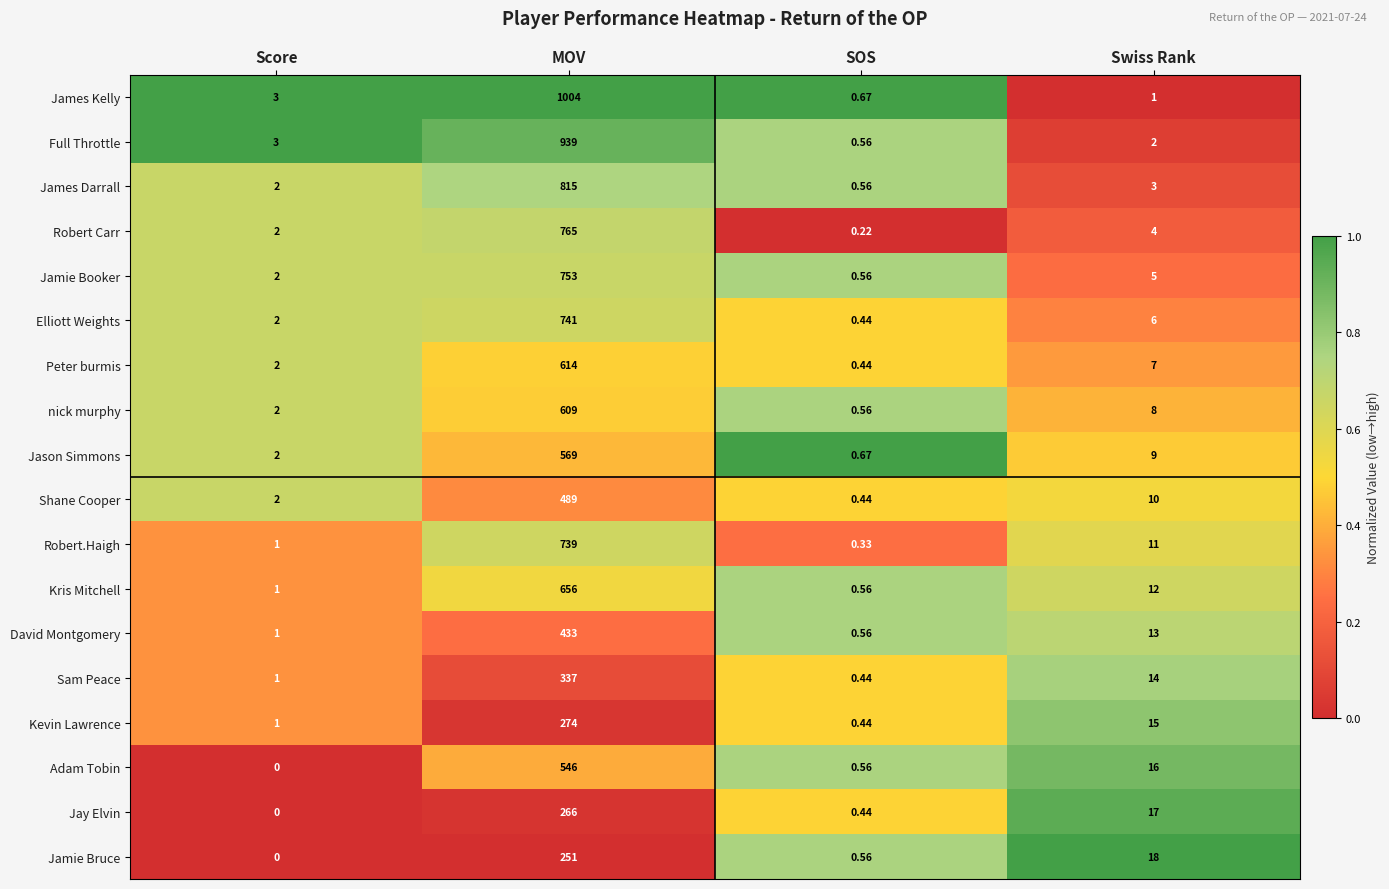

List the series in order of their peak value, highest first.

James Kelly, Full Throttle, James Darrall, Robert Carr, Jamie Booker, Elliott Weights, Robert.Haigh, Kris Mitchell, Peter burmis, nick murphy, Jason Simmons, Adam Tobin, Shane Cooper, David Montgomery, Sam Peace, Kevin Lawrence, Jay Elvin, Jamie Bruce